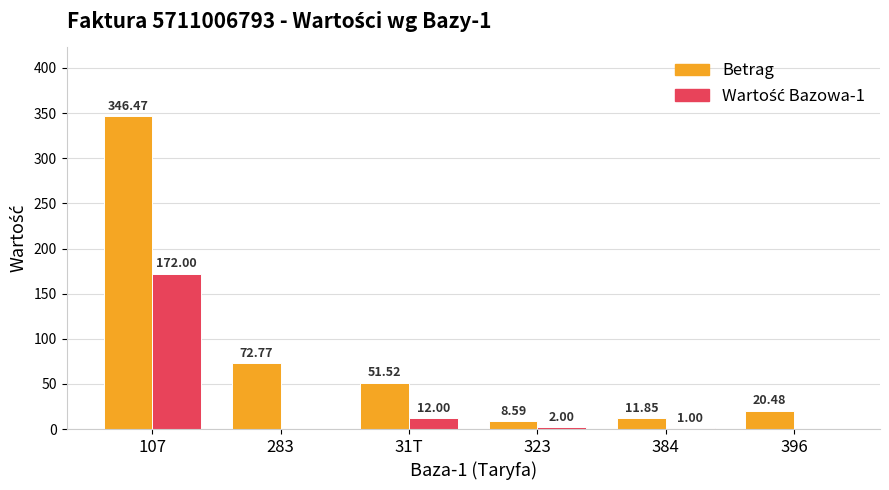

At which label does Betrag first exceed 51?

107